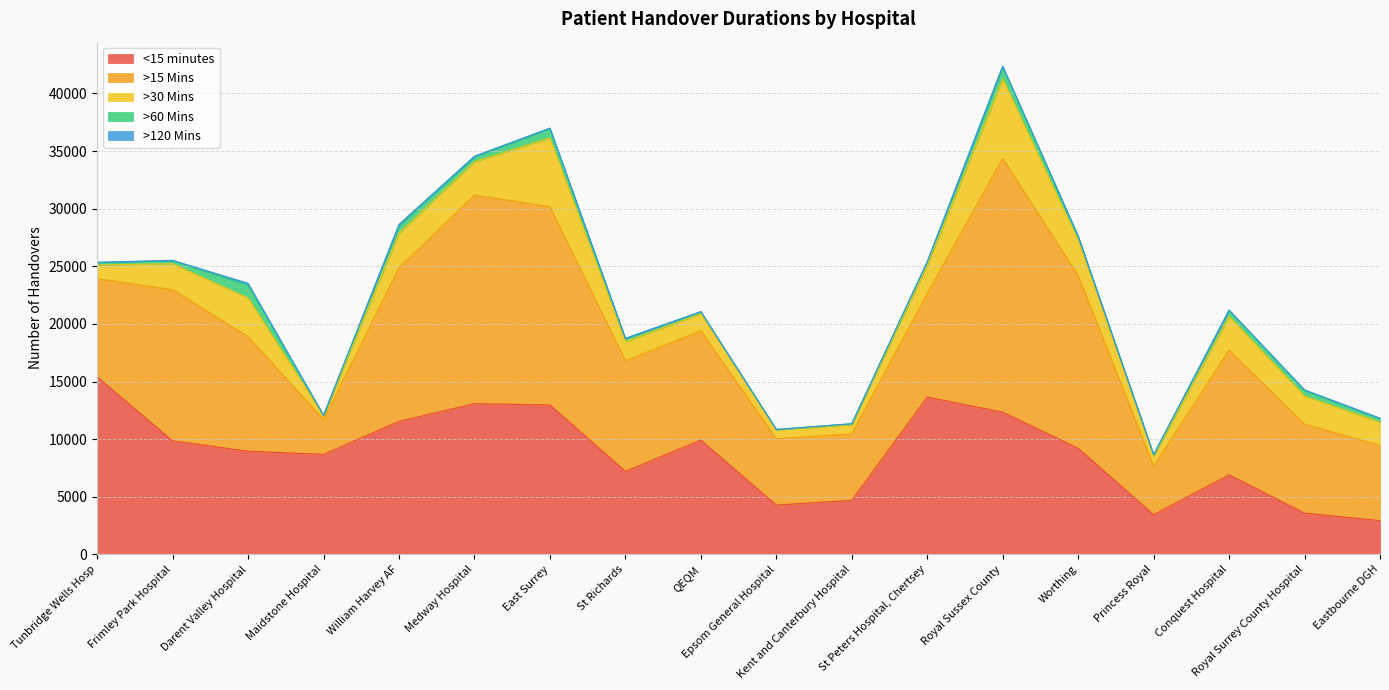

True or false: >30 Mins has more than 2 points higher than both neighbors.

True